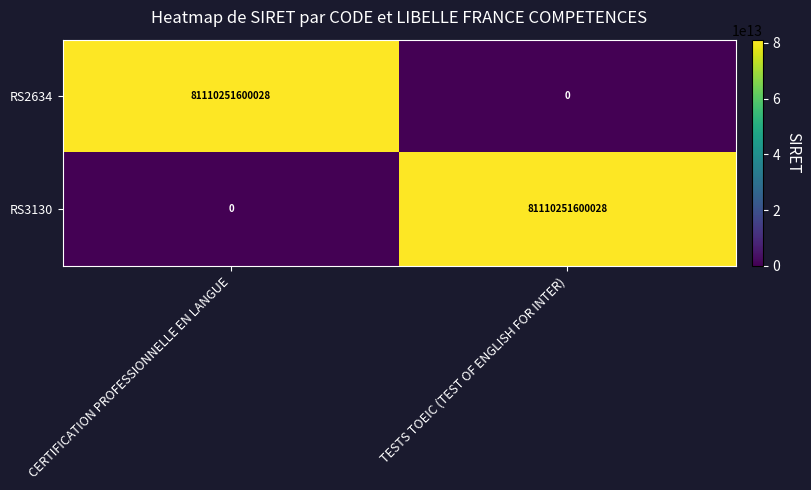

How many categories are shown in the chart?

2